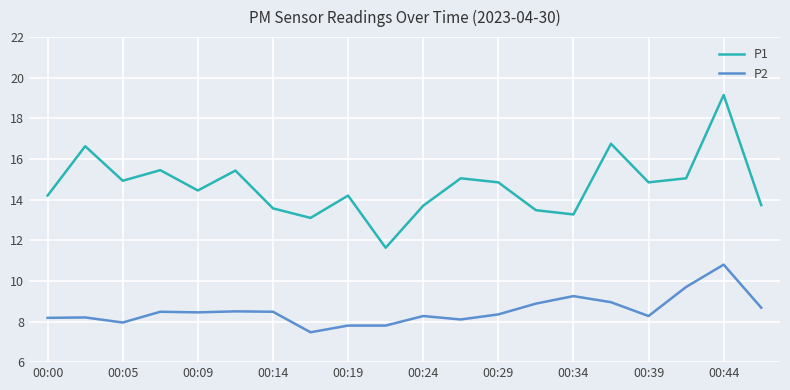

What is the minimum value for P2?

7.5